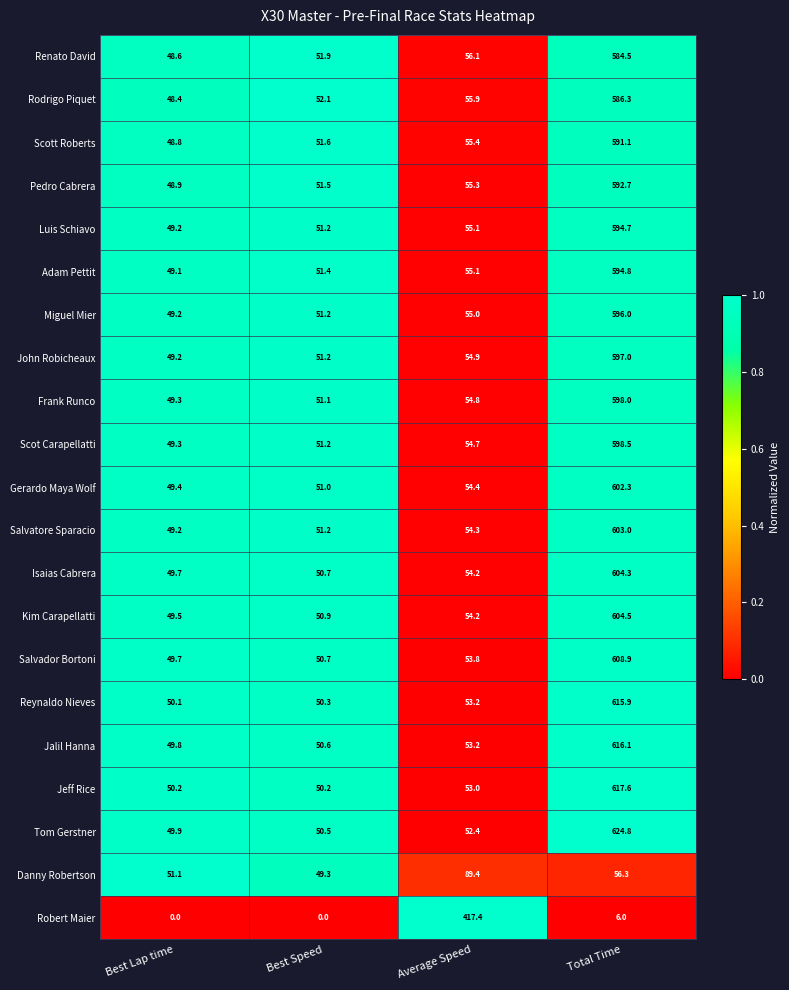

List the series in order of their peak value, highest first.

Tom Gerstner, Jeff Rice, Jalil Hanna, Reynaldo Nieves, Salvador Bortoni, Kim Carapellatti, Isaias Cabrera, Salvatore Sparacio, Gerardo Maya Wolf, Scot Carapellatti, Frank Runco, John Robicheaux, Miguel Mier, Adam Pettit, Luis Schiavo, Pedro Cabrera, Scott Roberts, Rodrigo Piquet, Renato David, Robert Maier, Danny Robertson